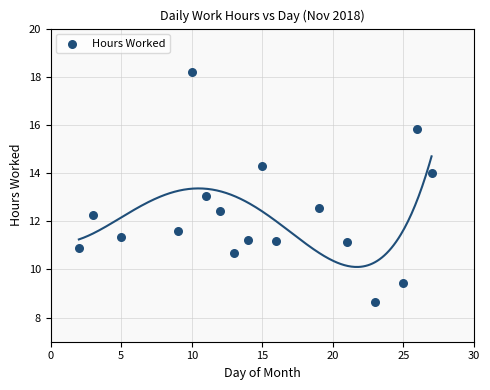

What is the range of X values (max minus min)?

25.0